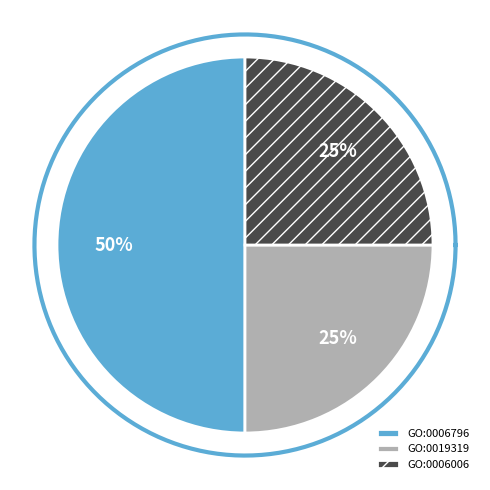

To the nearest percent, what percentage of the pie is GO:0006796?

50%